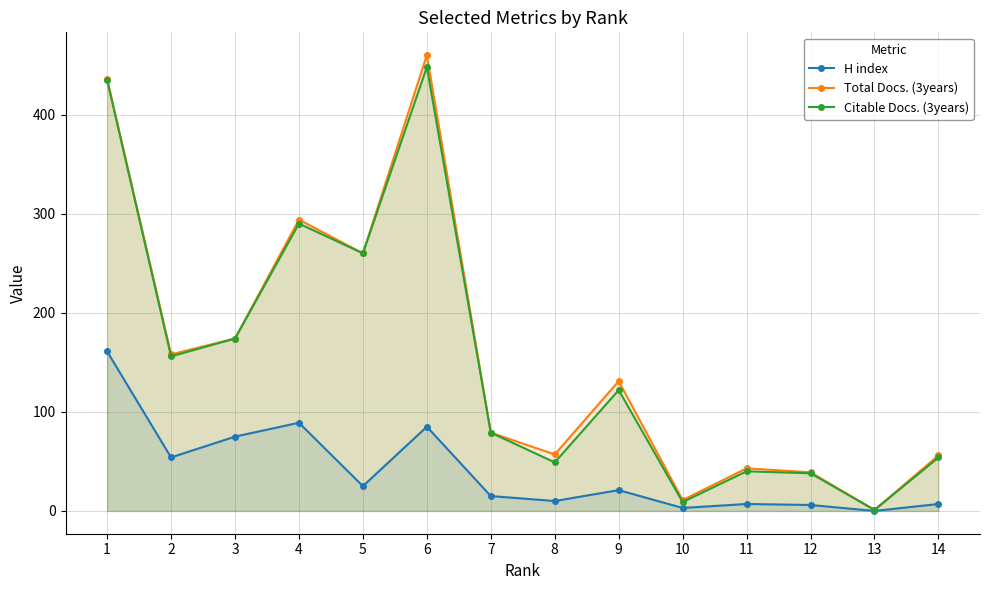

Between 3 and 9, which series saw the biggest shift?

H index